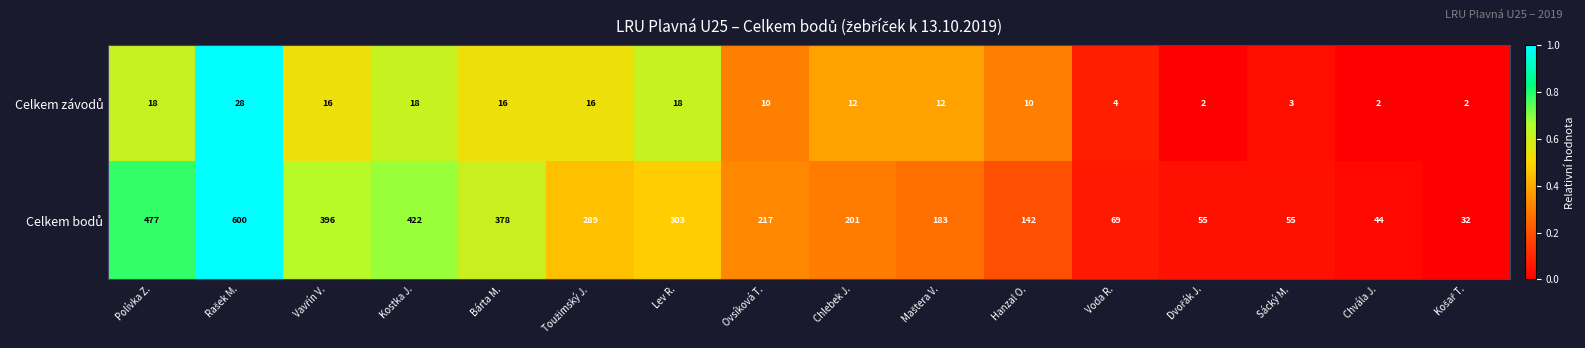

How many series are shown in this chart?

2